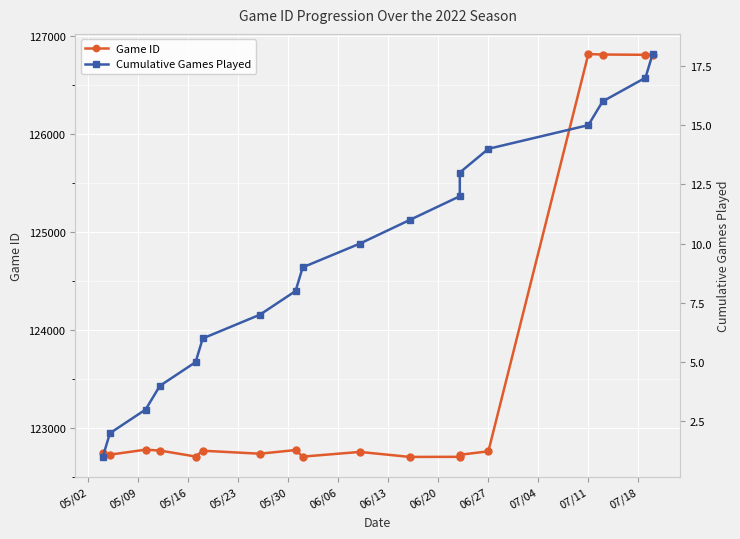

Which series has the largest range (max minus min)?

Game ID